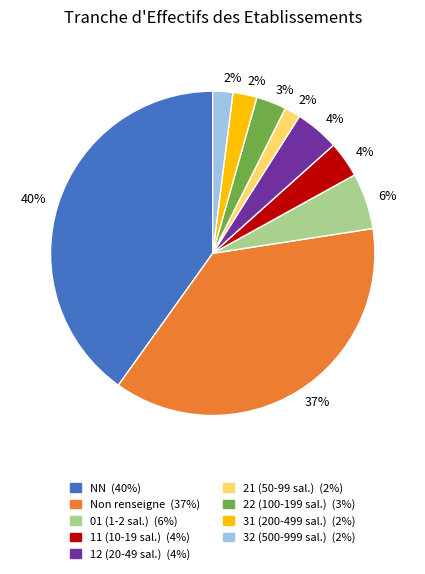

Is there any slice that represents more than half of the pie?

No